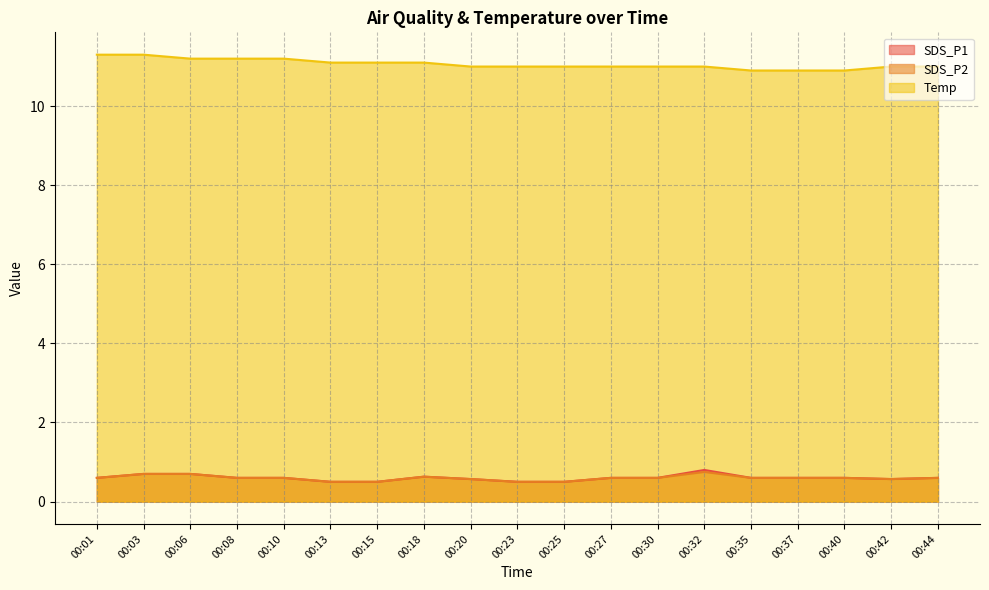

At 00:40, list the series in order from smallest to largest.

SDS_P1, SDS_P2, Temp